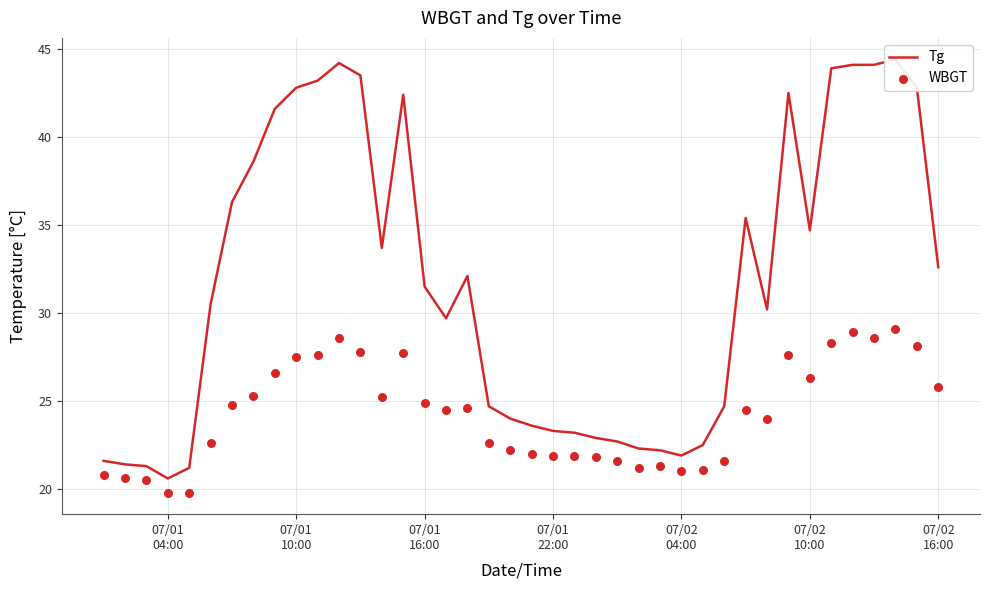

Which series reaches the minimum Y coordinate?

WBGT